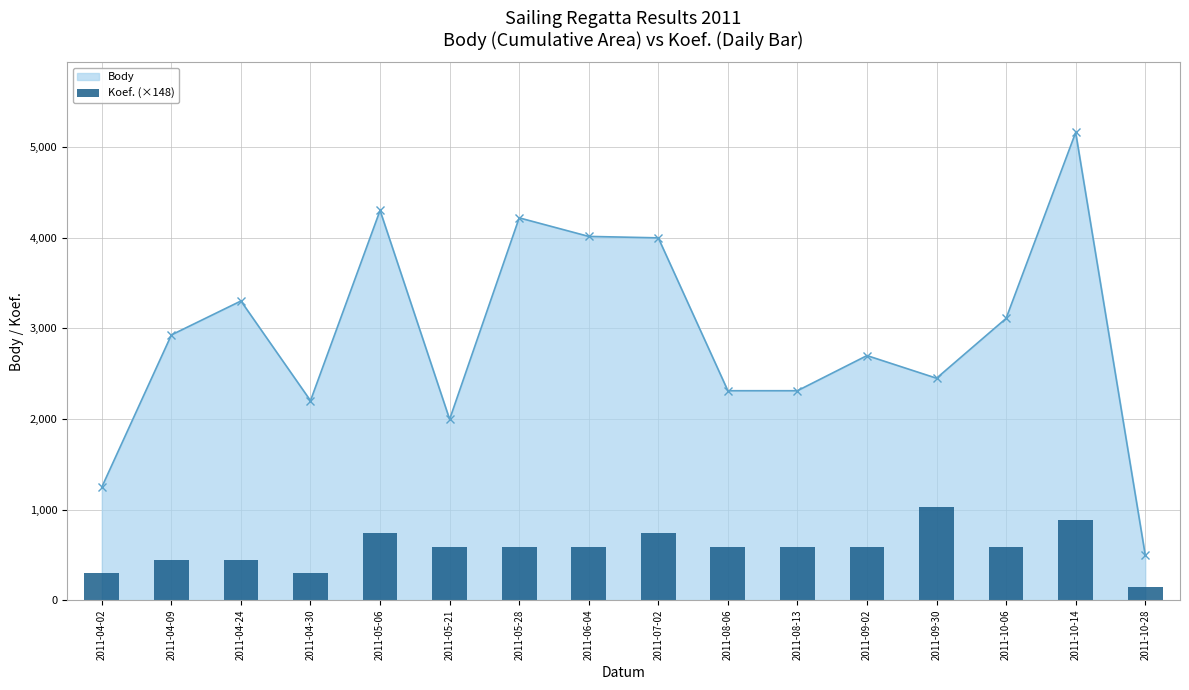

The value of Body at 2011-05-21 is 1115. True or false?

False